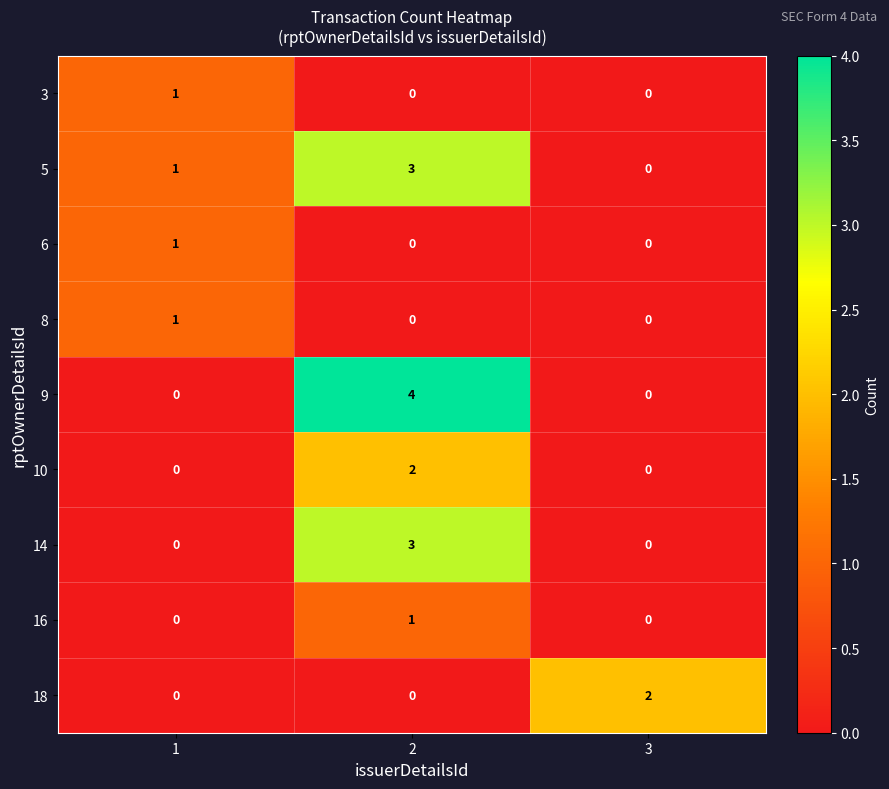

At which category is the sum across all series the highest?

2